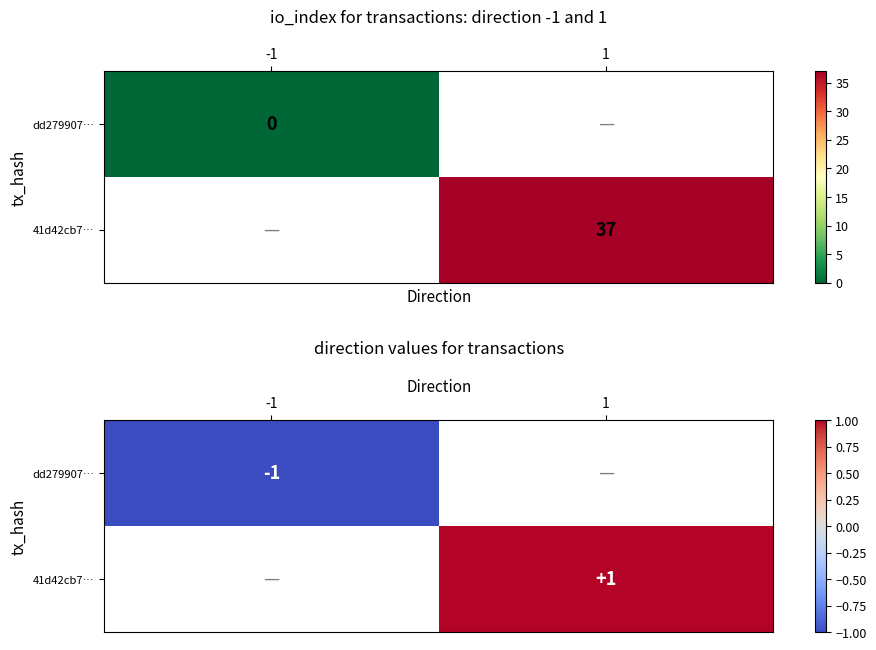

The 41d42cb7… series shows 1.0 at 1. True or false?

True